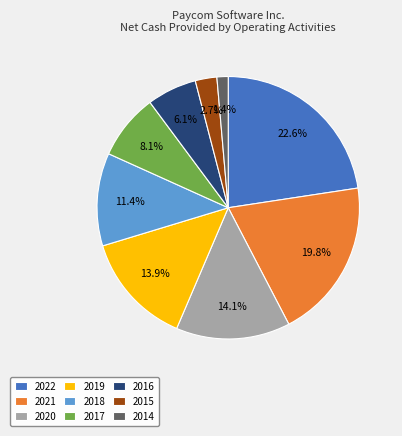

What percentage is the 2016 slice, to the nearest percent?

6%